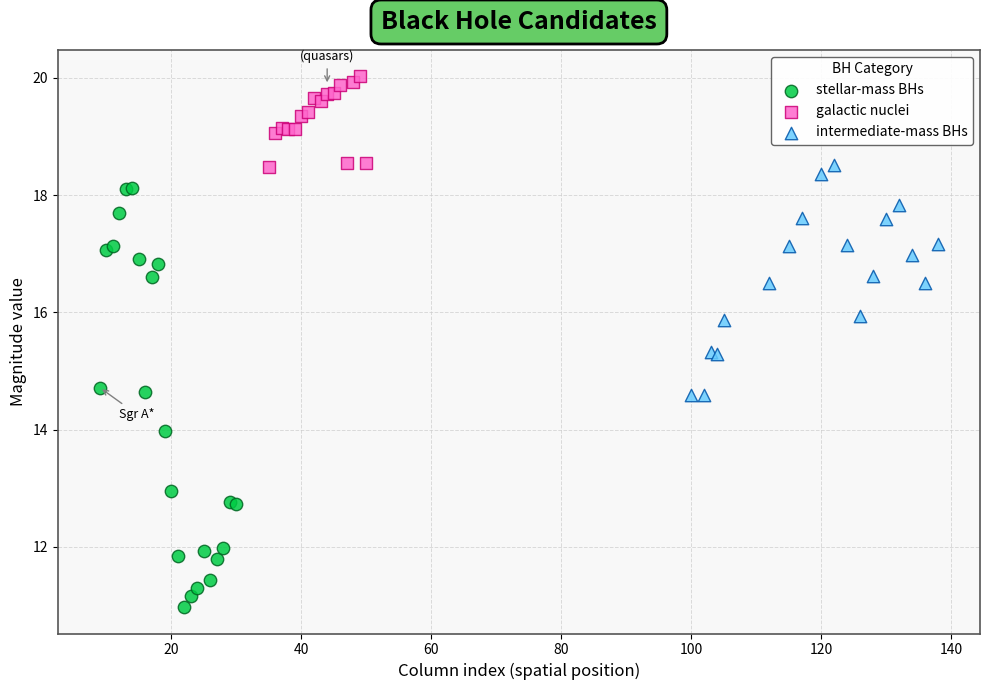

Which series contains the lowest Y value?

stellar-mass BHs